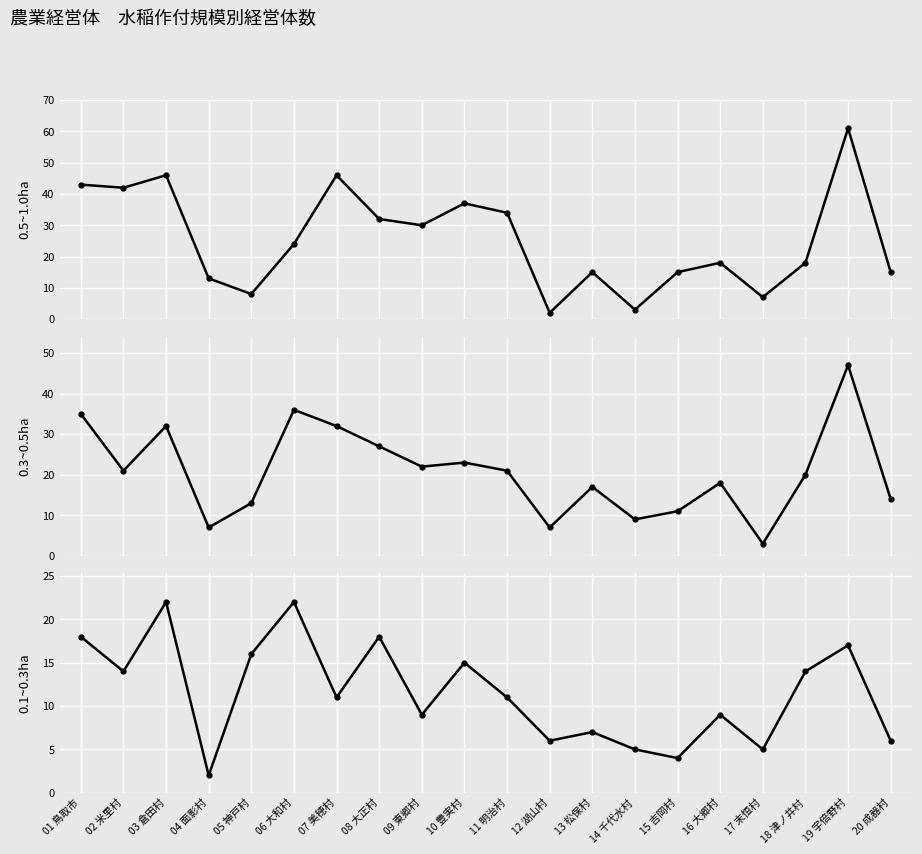

Where is 0.1~0.3ha nearest to the value 12?

07 美穂村